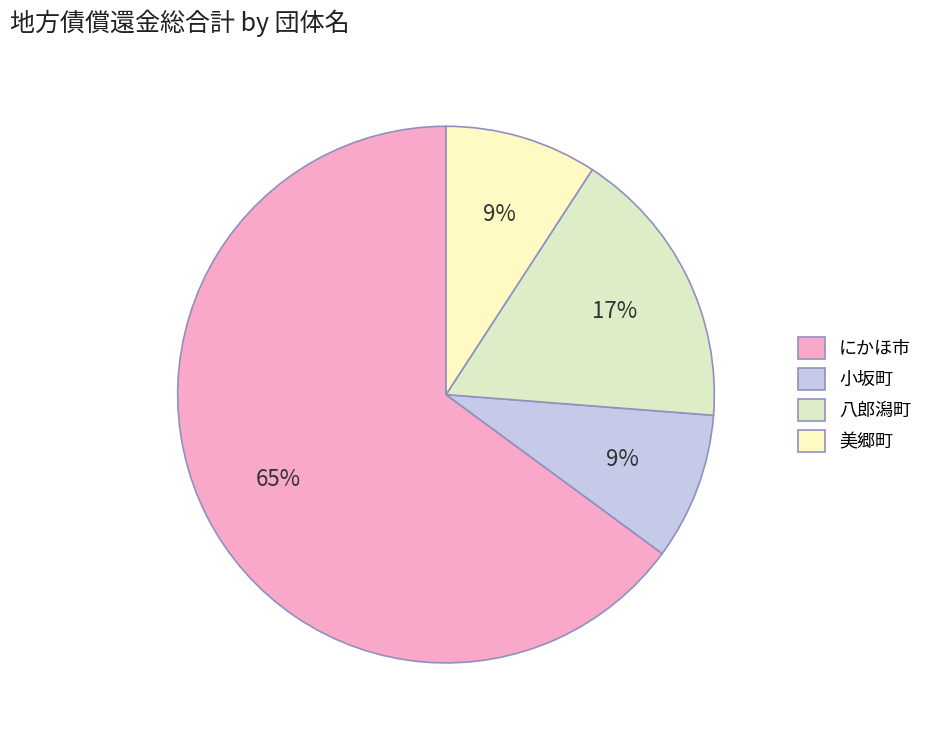

Which category accounts for the majority?

にかほ市